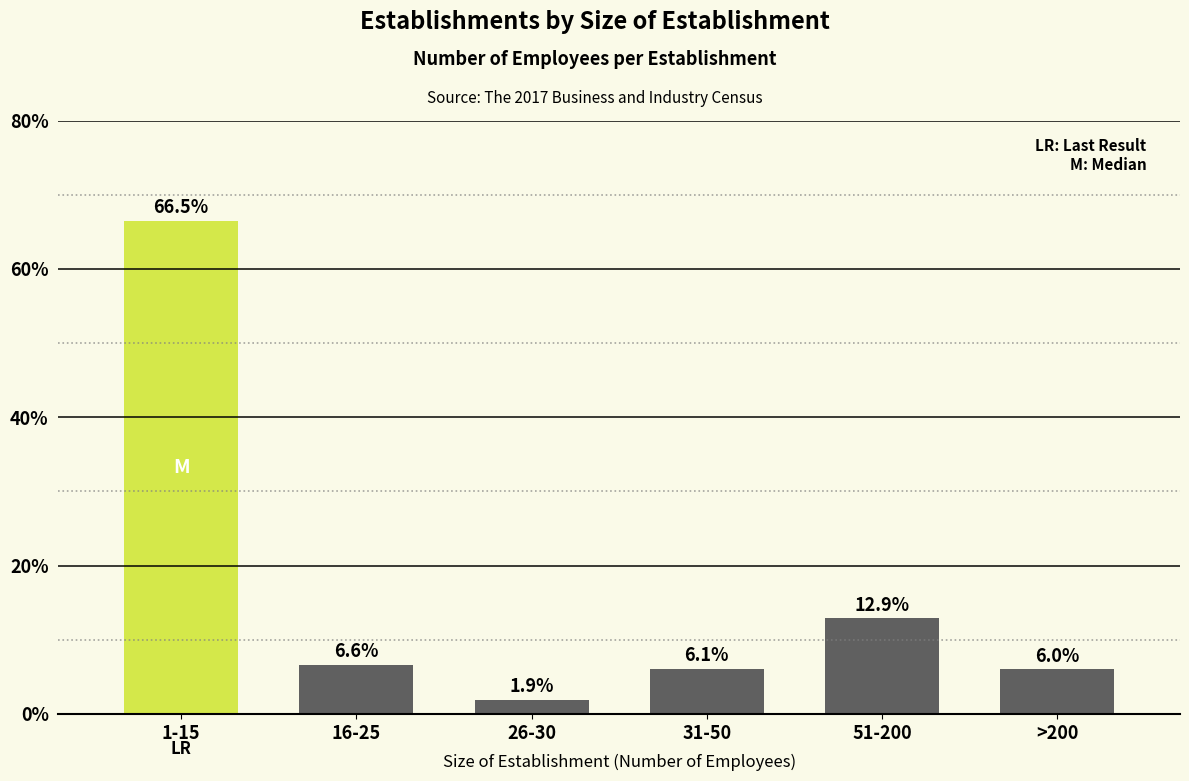

Reading left to right, what are all the values shown in this chart?

66.5	6.6	1.9	6.1	12.9	6.0